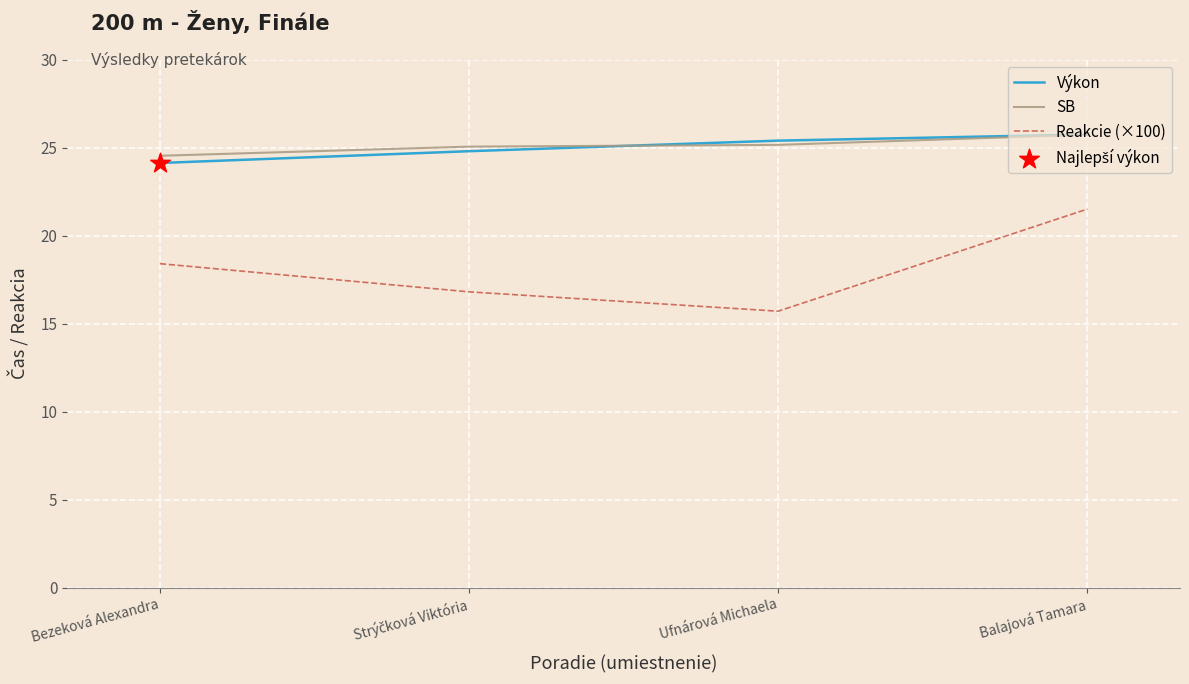

At which category is the sum across all series the highest?

Balajová Tamara